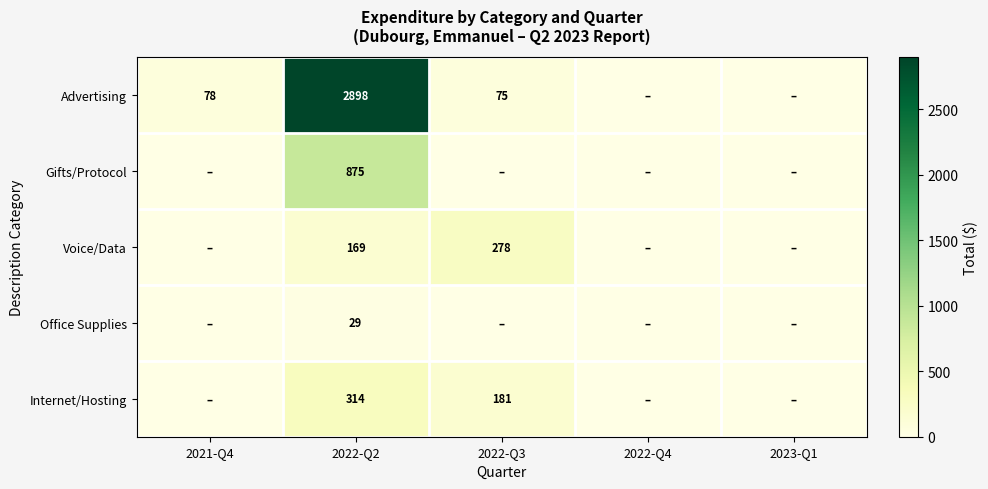

What is the total value across all series at 2022-Q2?

4285